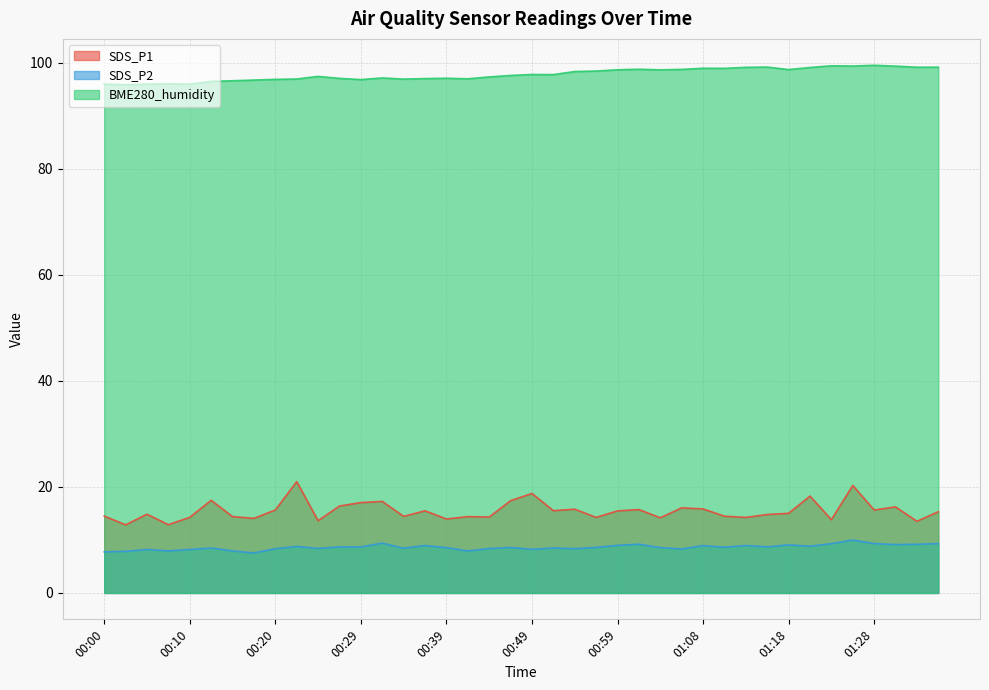

Is it true that SDS_P1 equals 13.8 at 01:23?

True